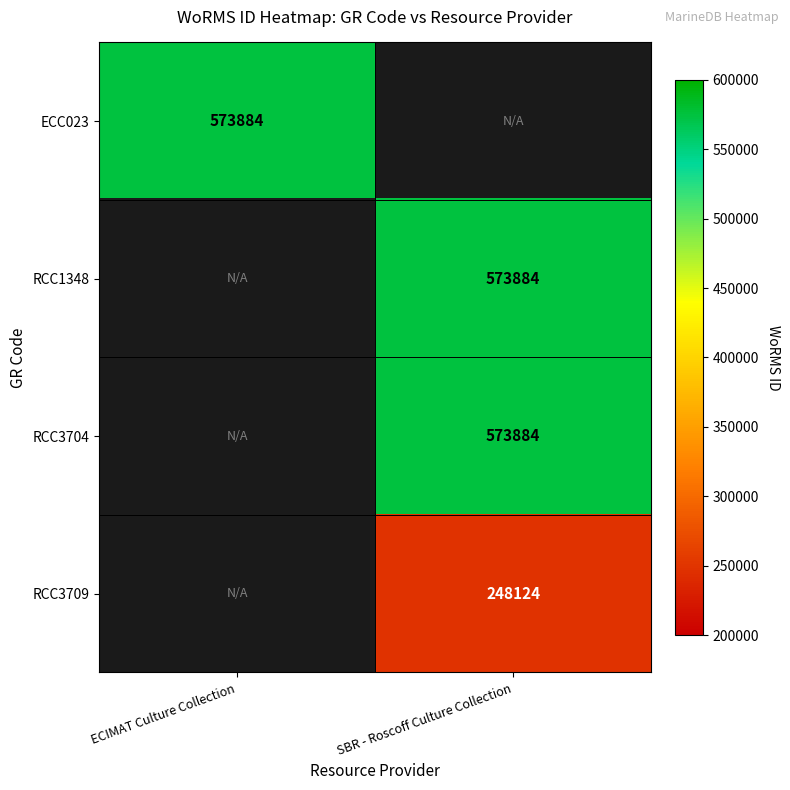

The RCC3709 series shows 248124 at SBR - Roscoff Culture Collection. True or false?

True